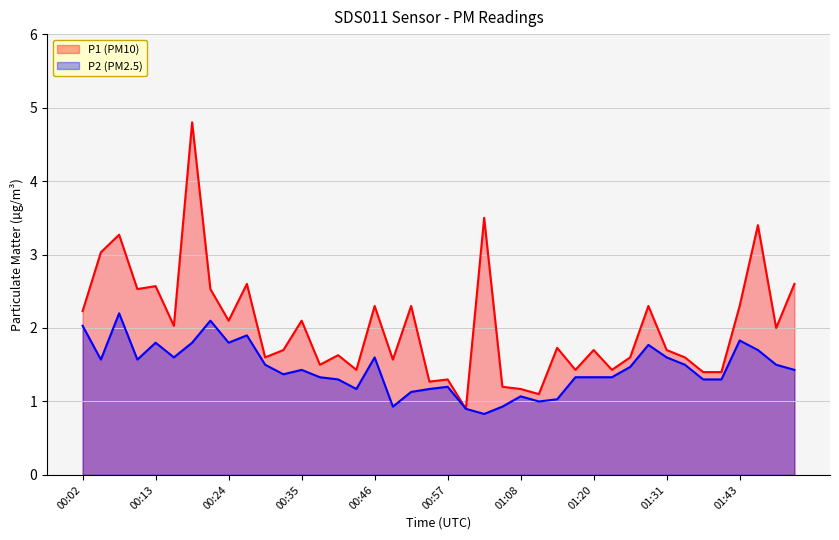

Which category has the lowest value across all series?

01:03